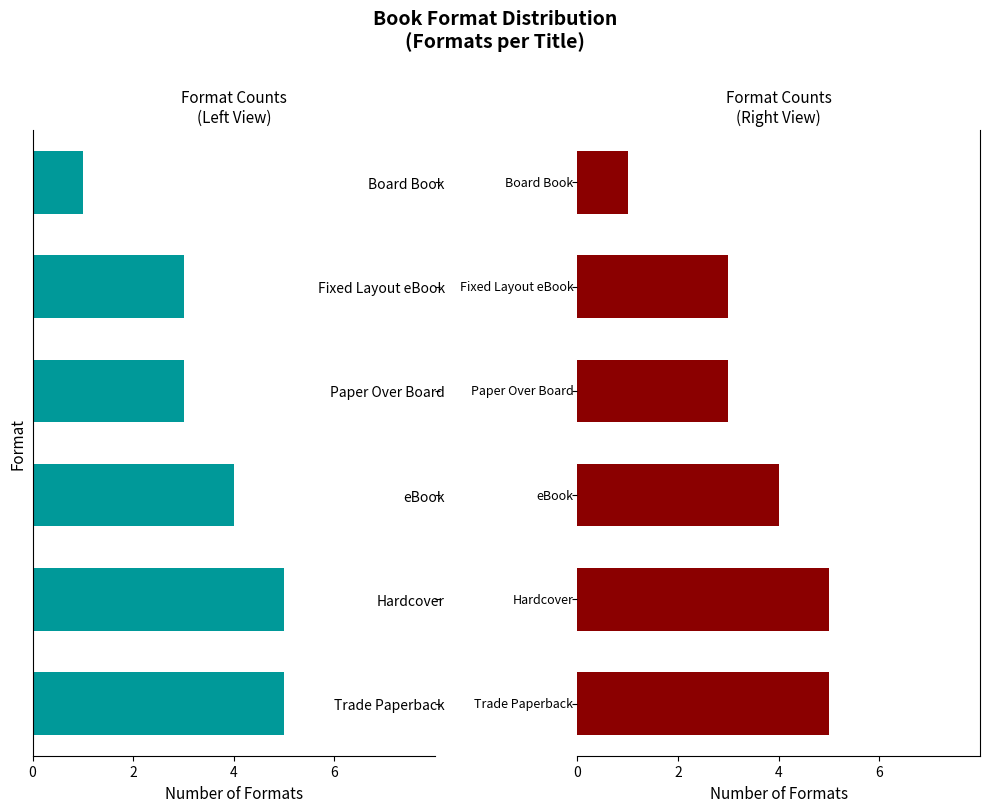

What is the difference between the highest and lowest values at 4?

10